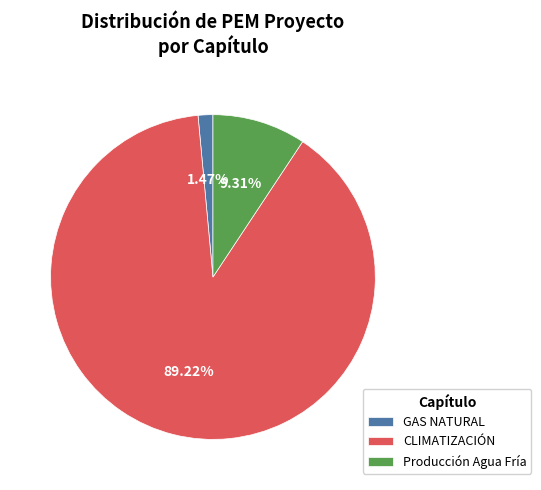

How many slices are in this pie chart?

3